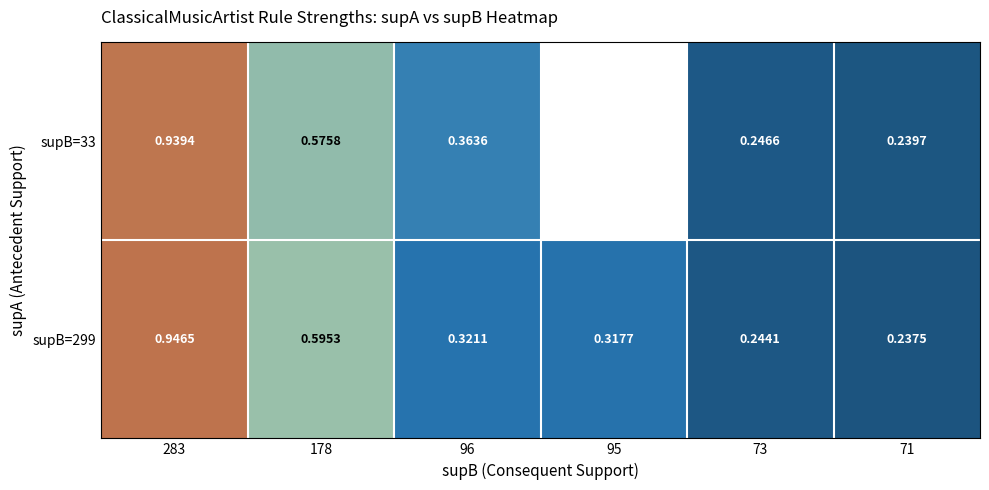

Is the value of supB=299 at 178 greater than the value of supB=33 at 283?

No